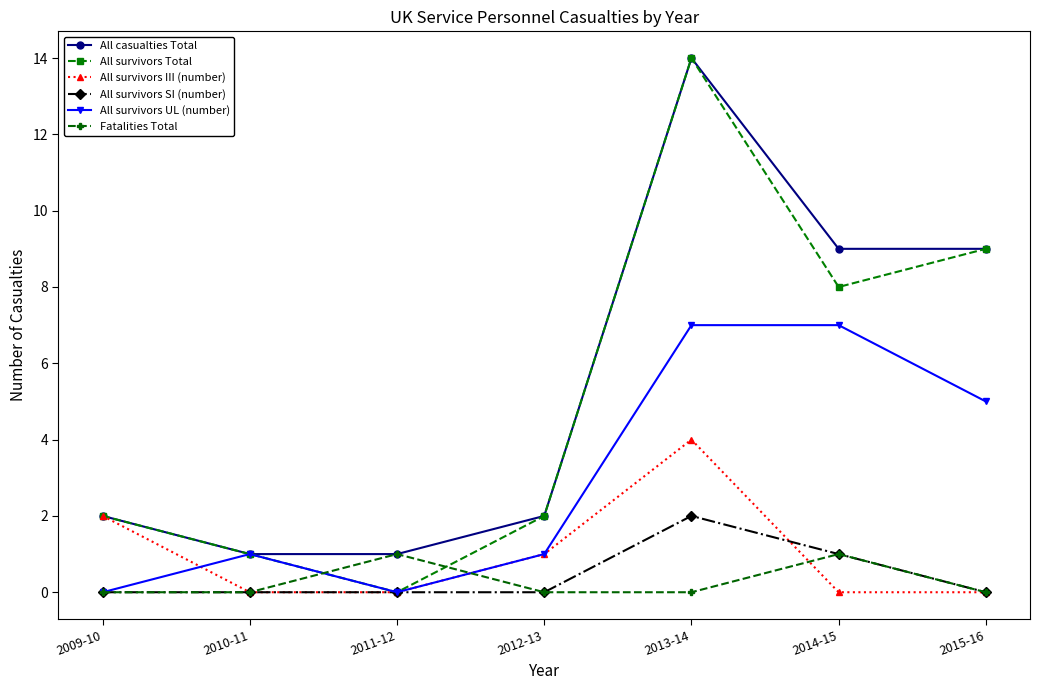

True or false: All casualties Total has a value of 1 at 2011-12.

True